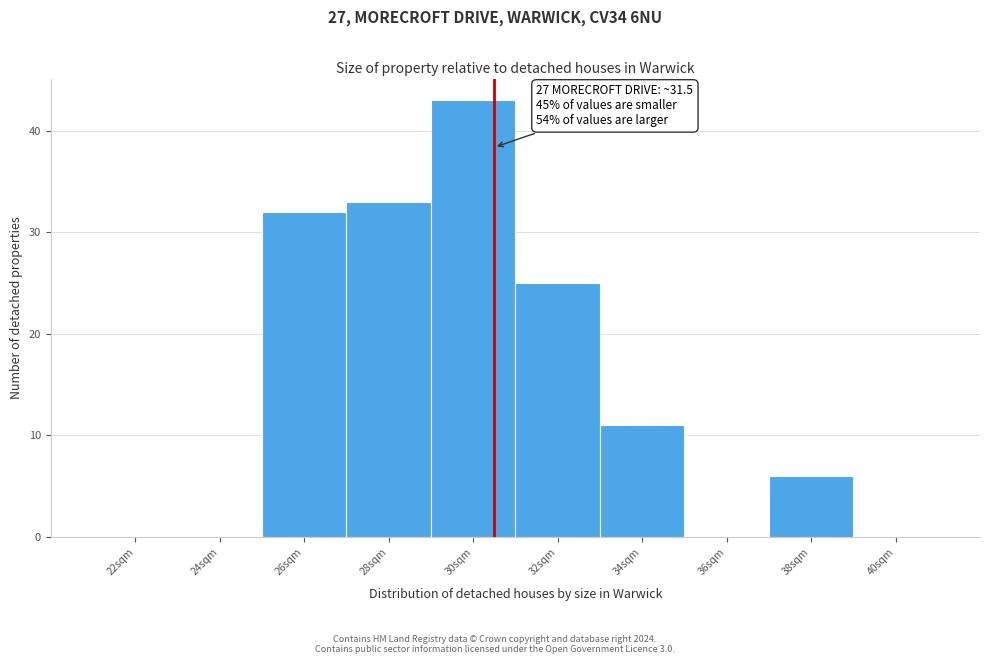

Reading left to right, transcribe all the data shown in this chart.

22sqm=0	24sqm=0	26sqm=32	28sqm=33	30sqm=43	32sqm=25	34sqm=11	36sqm=0	38sqm=6	40sqm=0